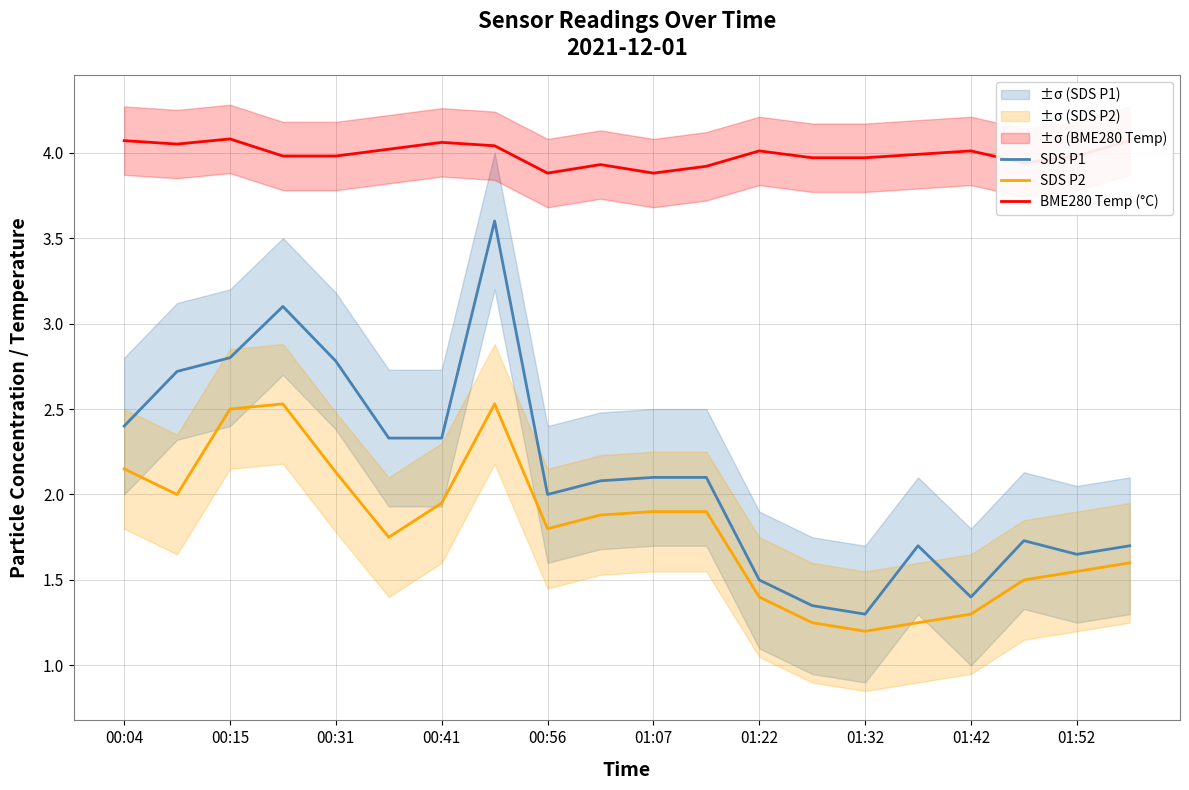

True or false: SDS P2 and SDS P1 intersect in this chart.

False